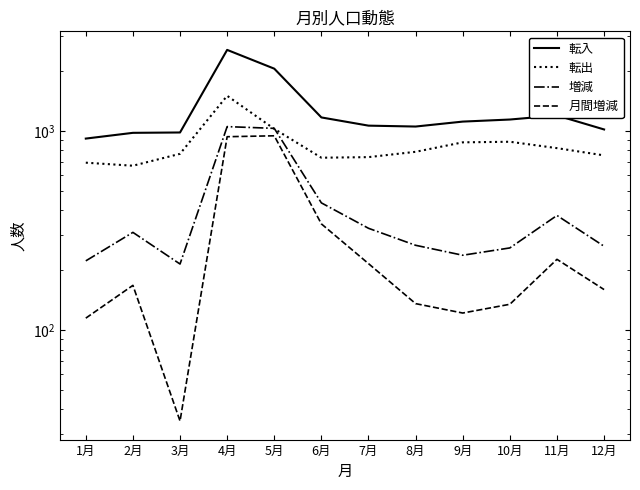

At which category does 転入 reach its first local valley?

8月